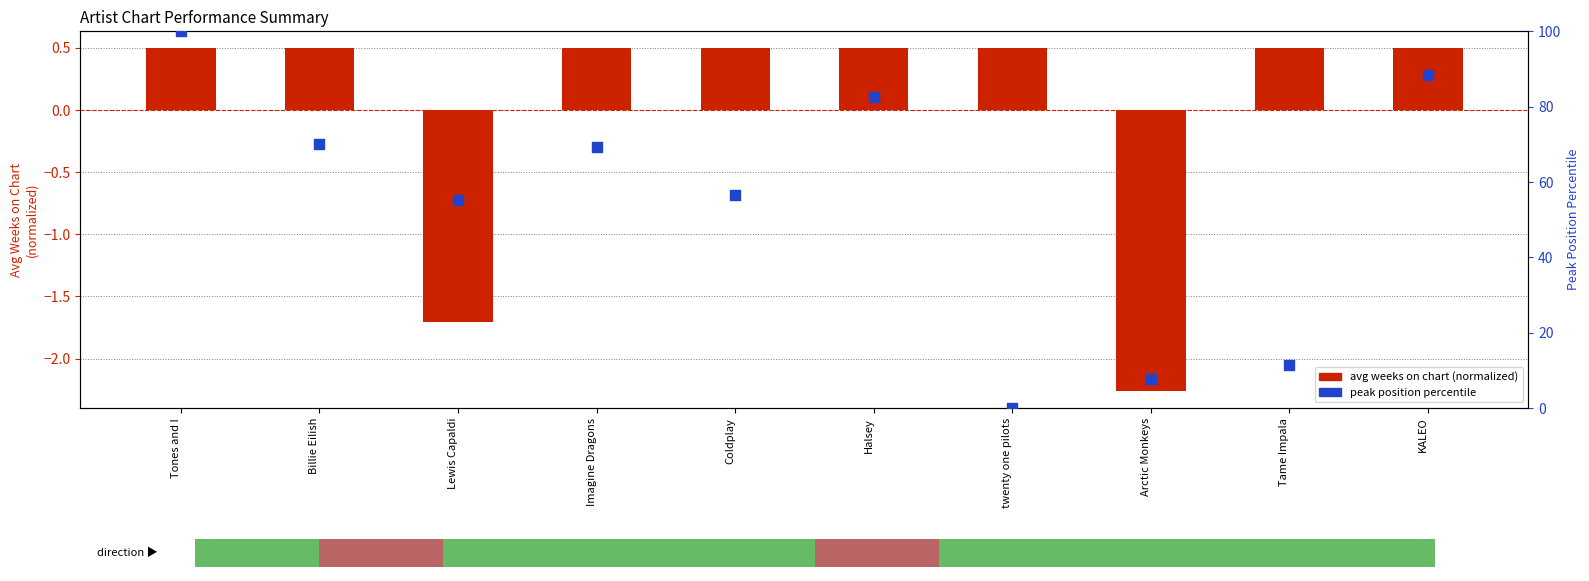

What are all the series names shown in the legend?

avg weeks on chart (normalized), peak position percentile